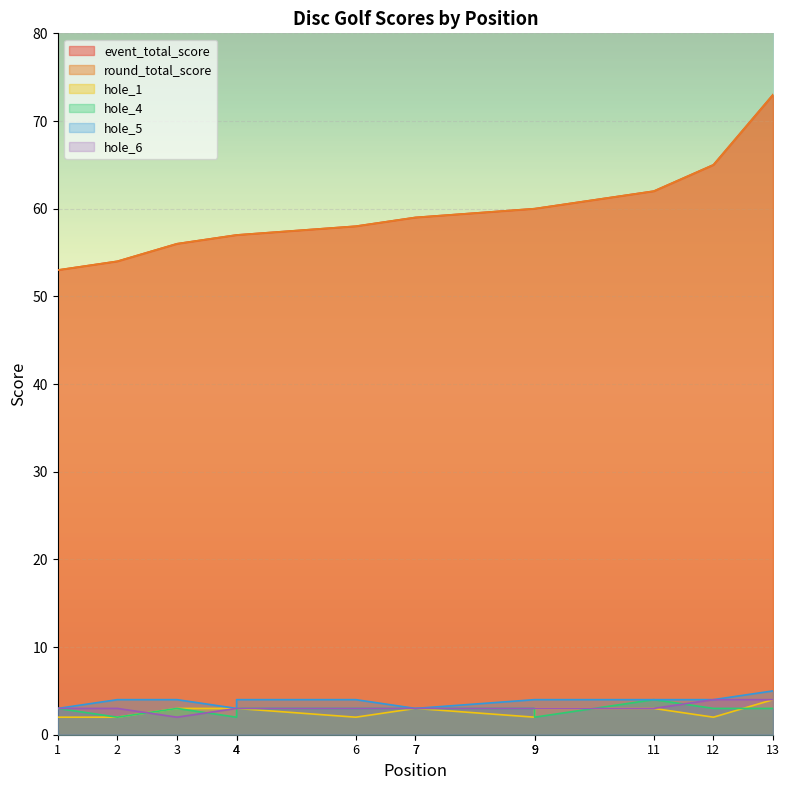

At which label does hole_4 reach its peak?

11